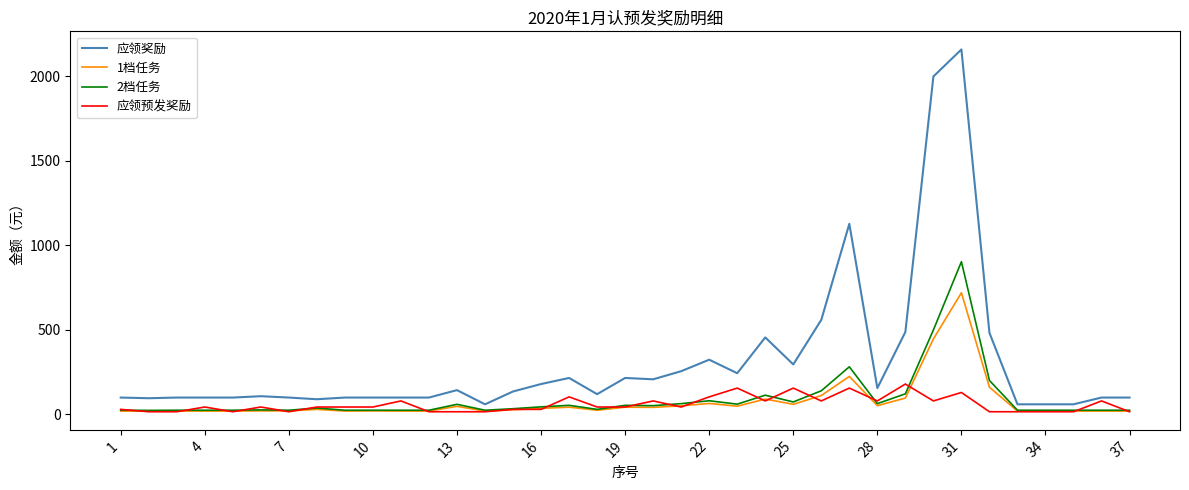

How many categories are shown in the chart?

37